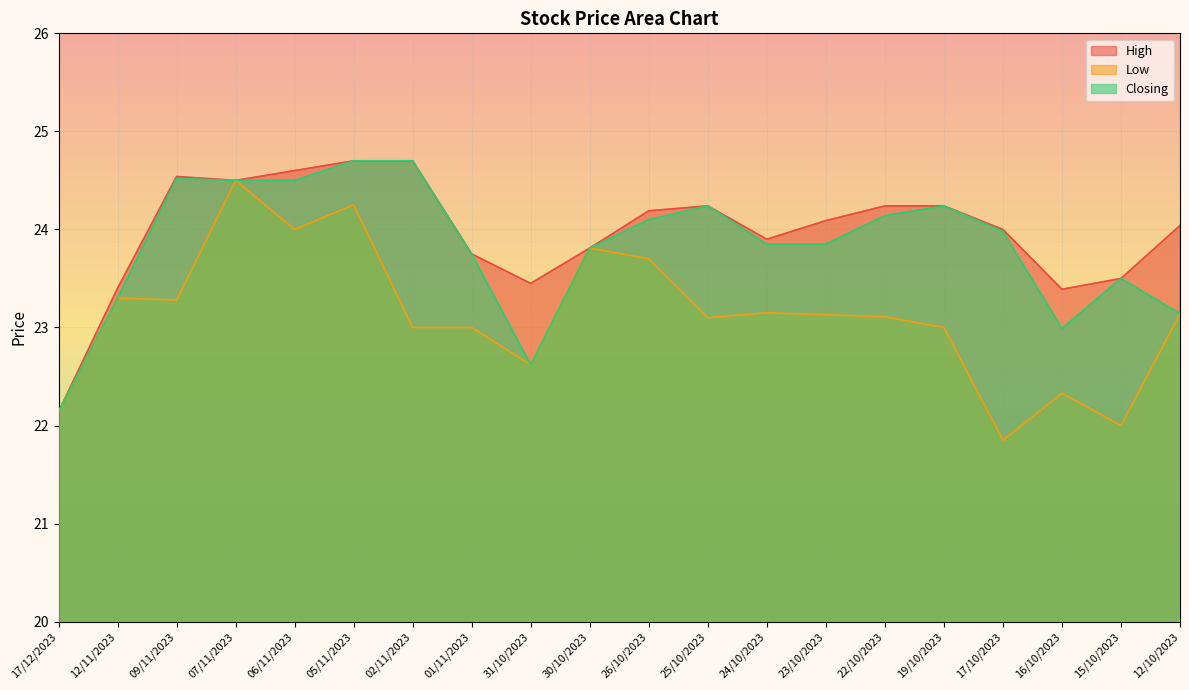

What is the total value across all series at 31/10/2023?

68.7